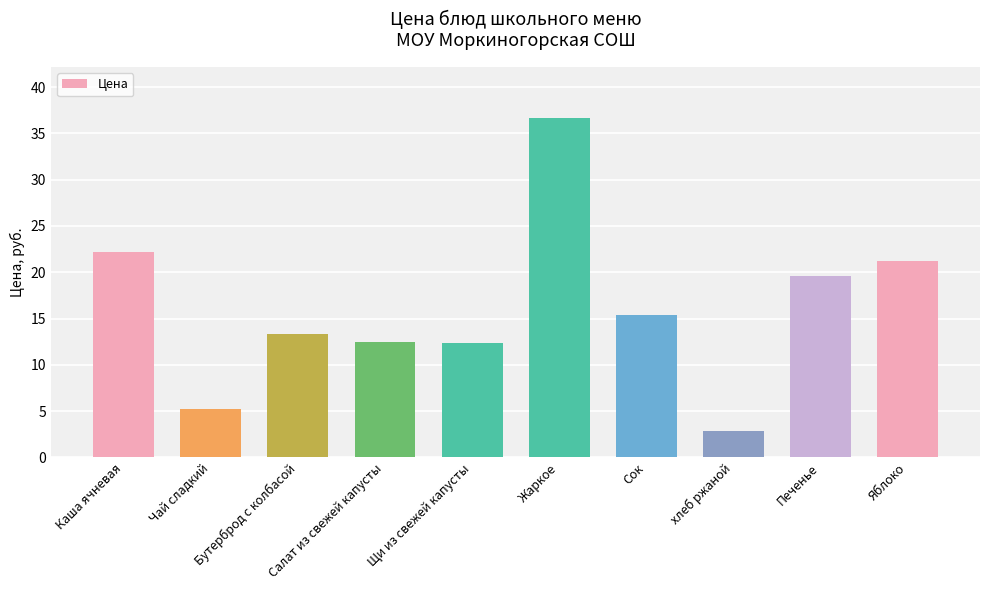

What is the smallest value displayed?

2.9